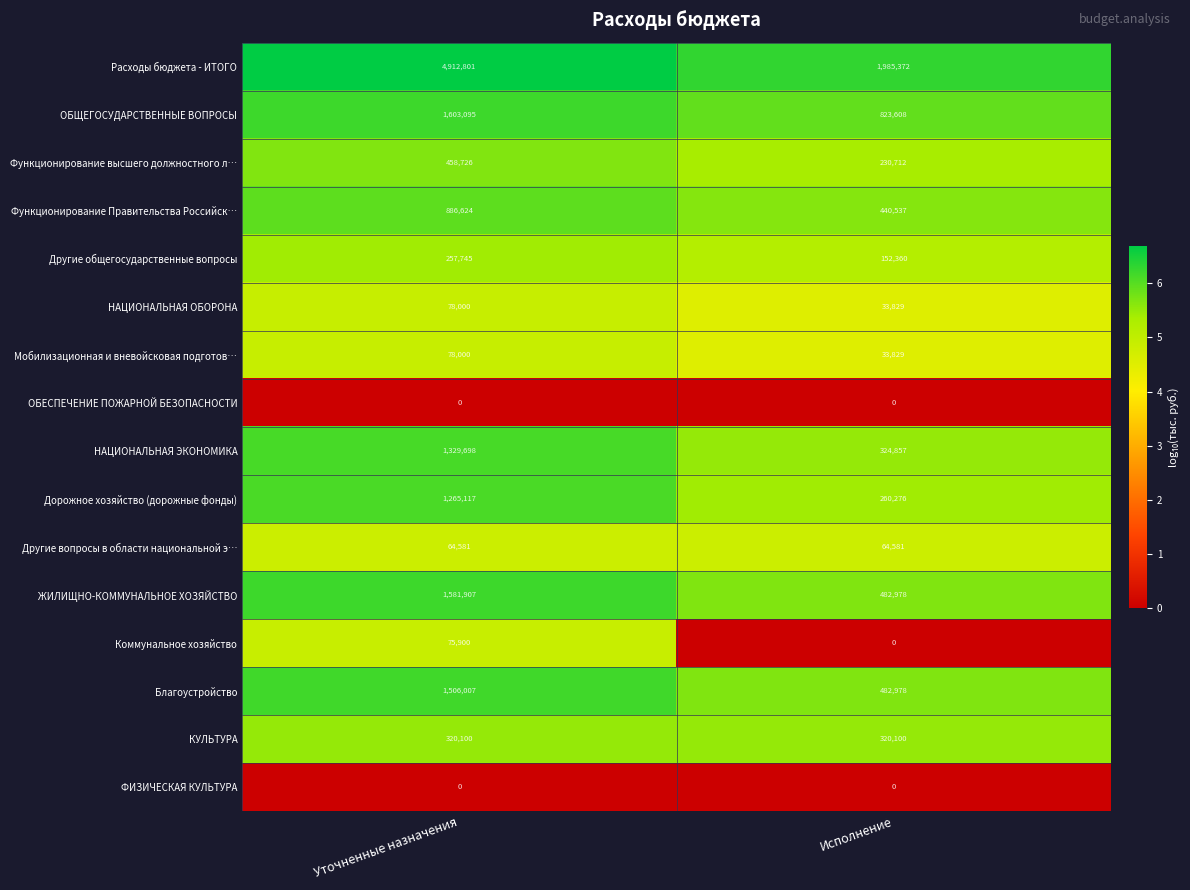

At which category is the sum across all series the highest?

Уточненные назначения